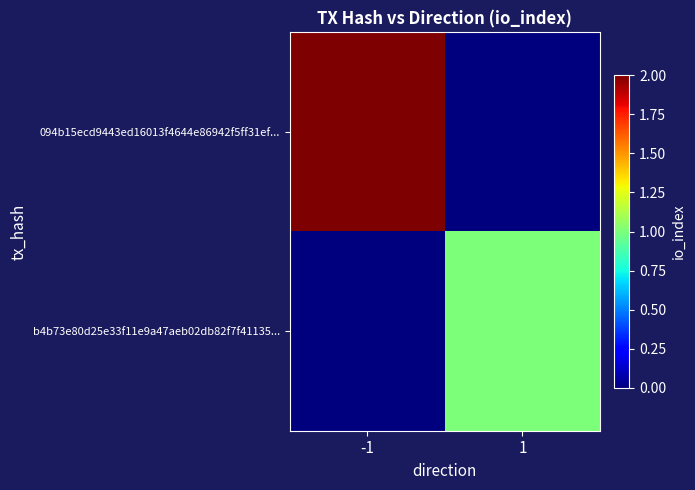

At which category is the sum across all series the highest?

-1